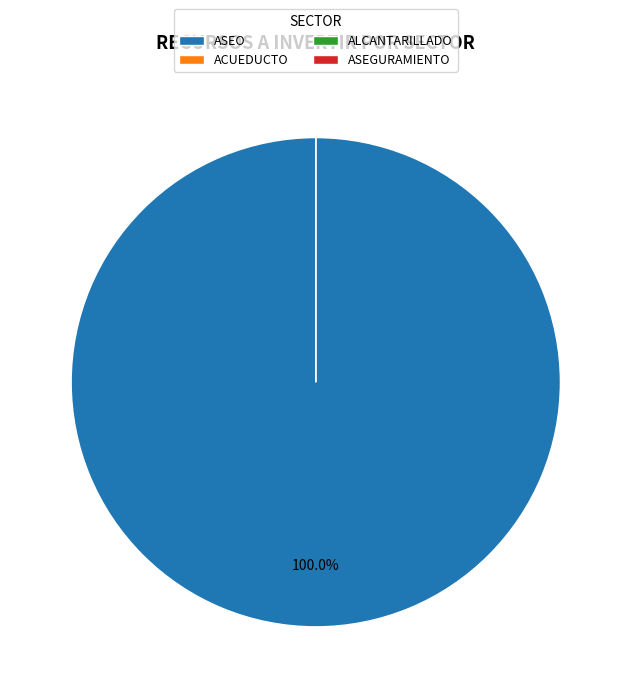

True or false: ASEGURAMIENTO accounts for 1% of the total.

False